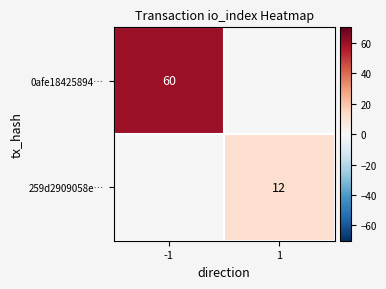

What is the difference between the maximum and minimum values in the 0afe18425894… series?

60